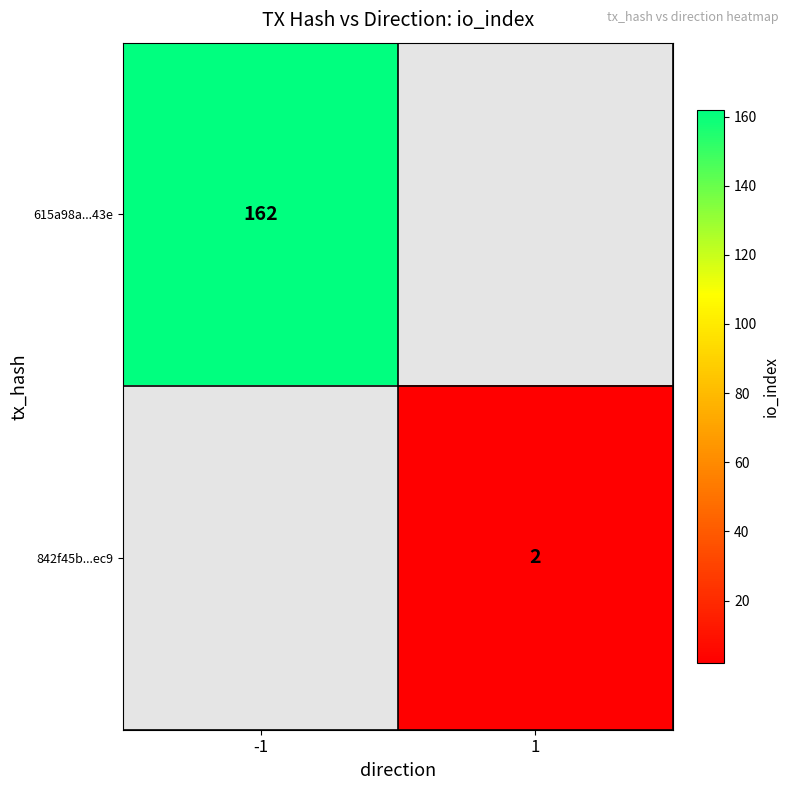

Between 1 and -1, which is larger?

-1